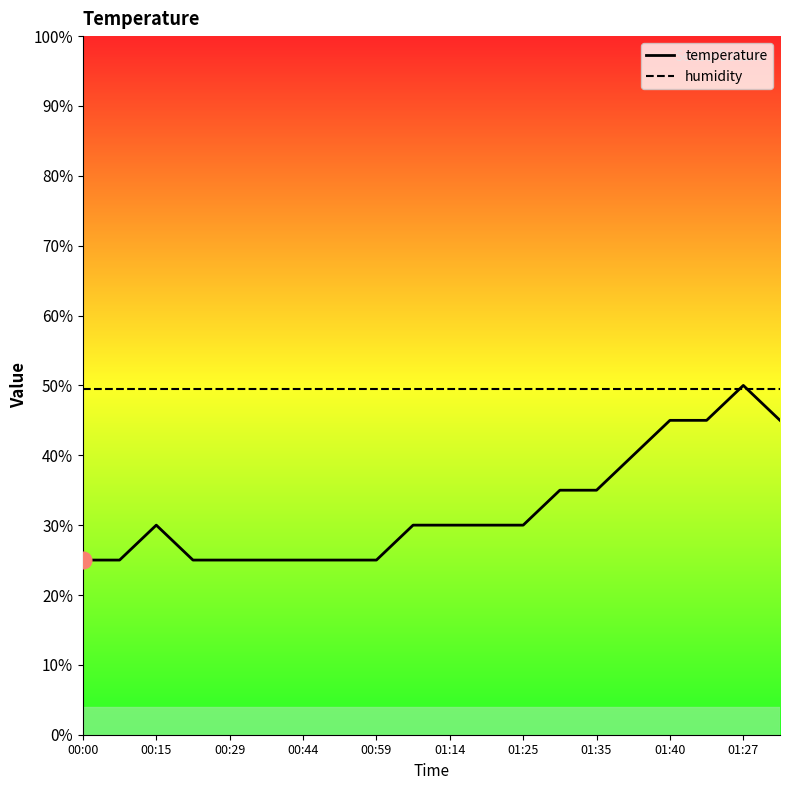

What position from the right is 00:00?

20